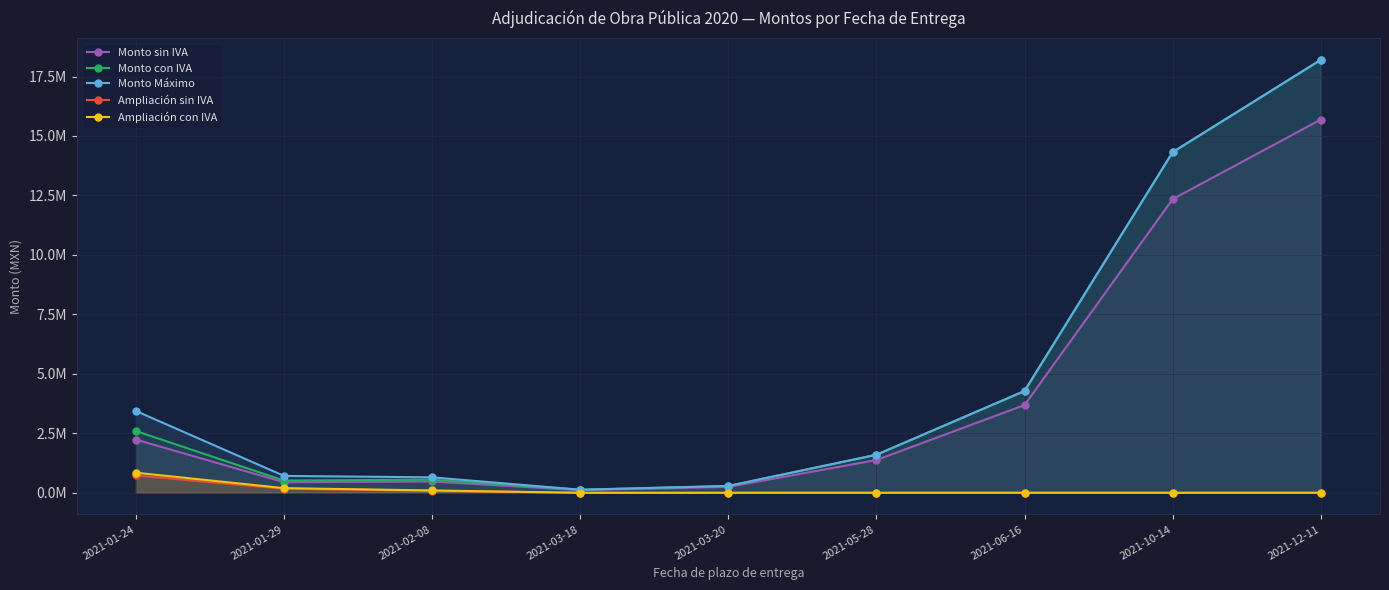

Rank the categories by Monto Máximo value from lowest to highest.

2021-03-18, 2021-03-20, 2021-02-08, 2021-01-29, 2021-05-28, 2021-01-24, 2021-06-16, 2021-10-14, 2021-12-11